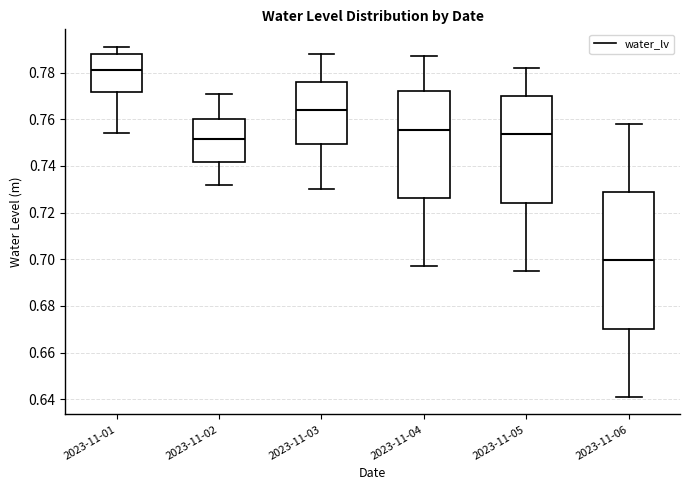

Which box has the highest median line?

2023-11-01